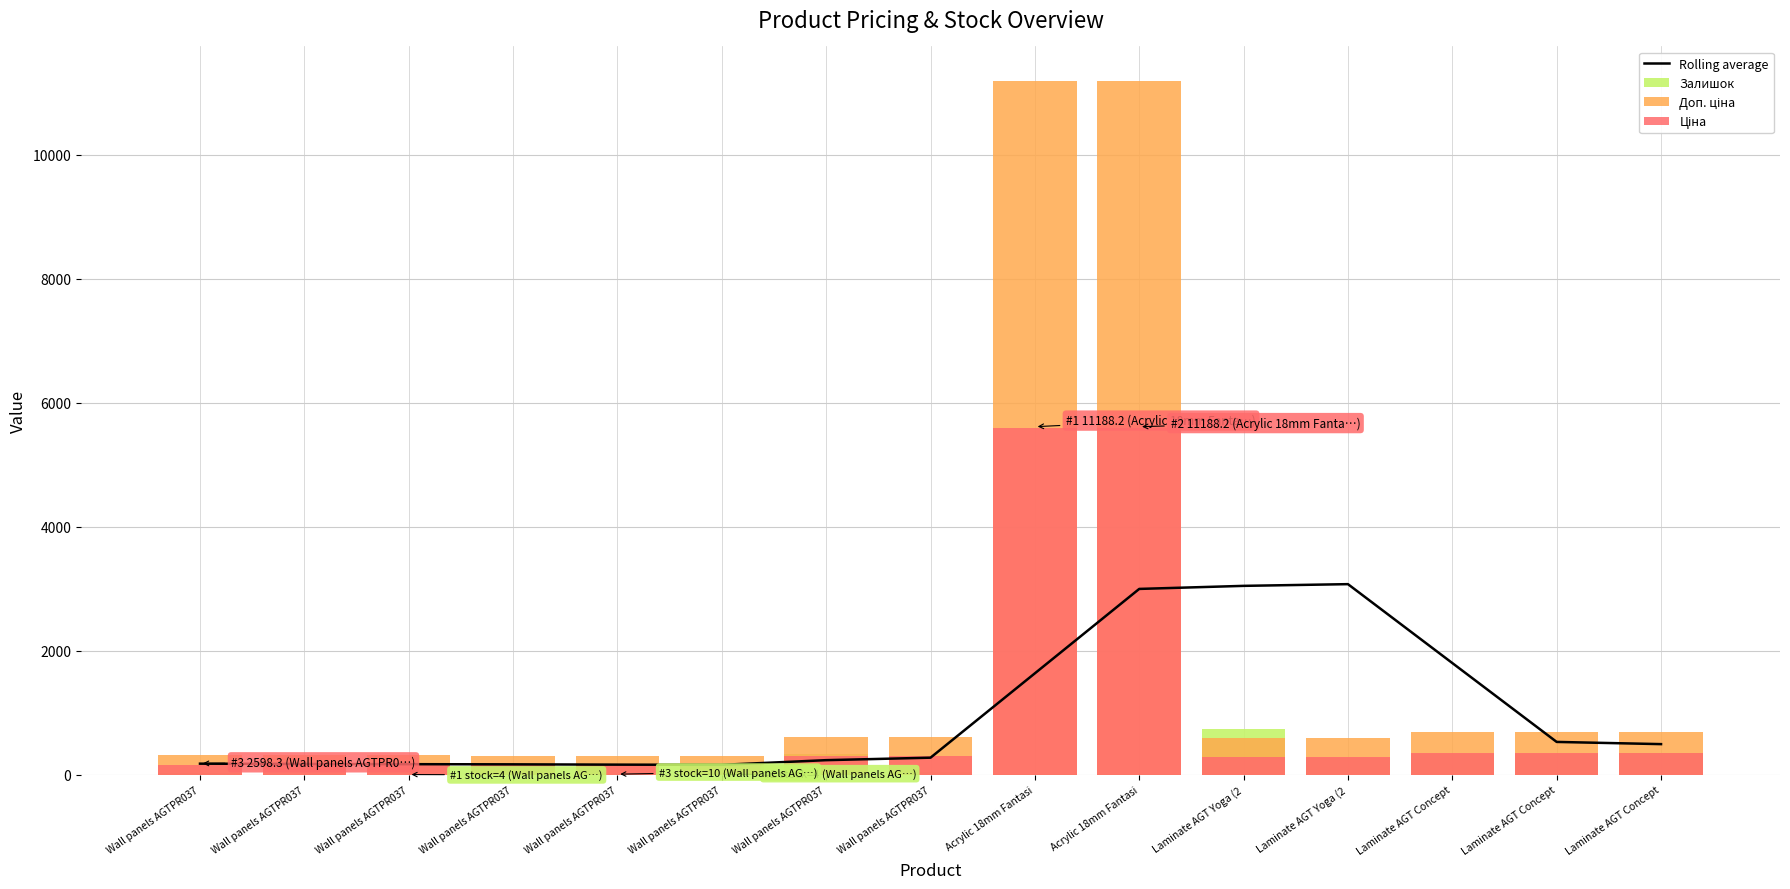

What is the total value across all series at Wall panels AGTPR037?

700.6